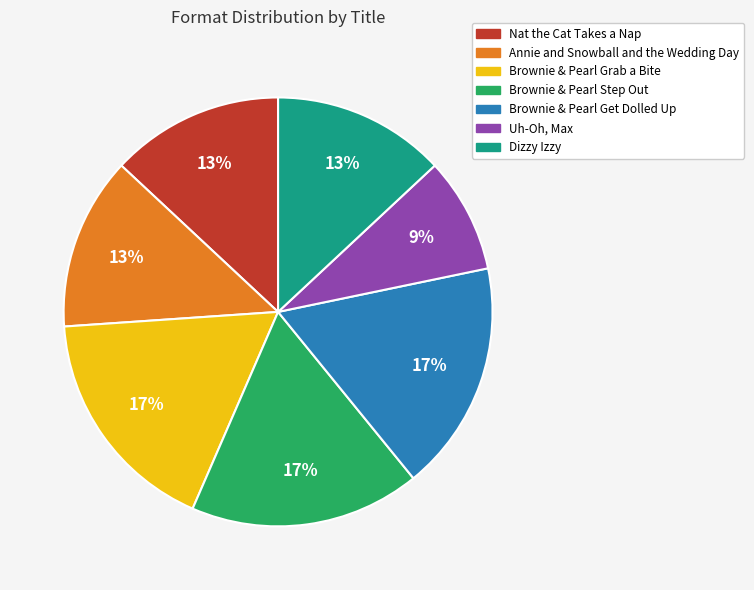

What percentage is the Brownie & Pearl Step Out slice, to the nearest percent?

17%